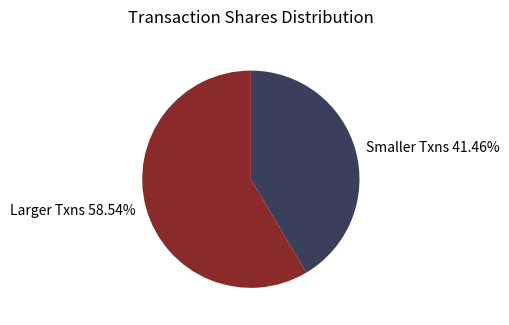

What is the ratio of the value at Larger Txns 58.54% to the value at Smaller Txns 41.46%?

1.4